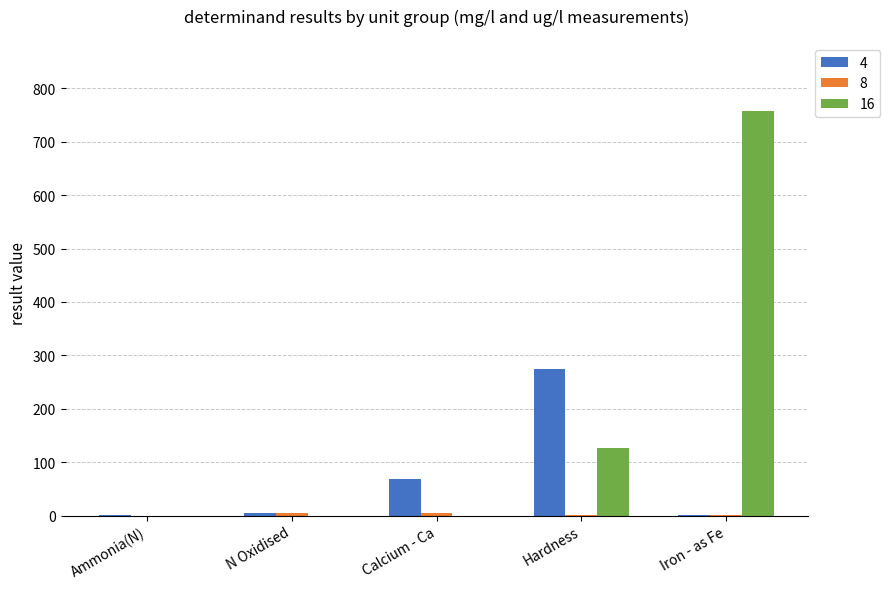

At which category is the sum across all series the highest?

Iron - as Fe